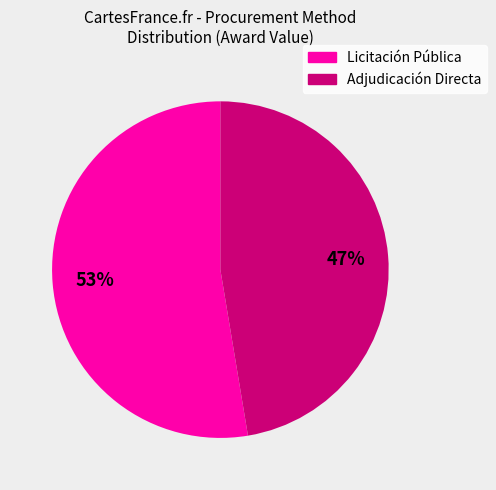

Count the number of slices in the pie.

2